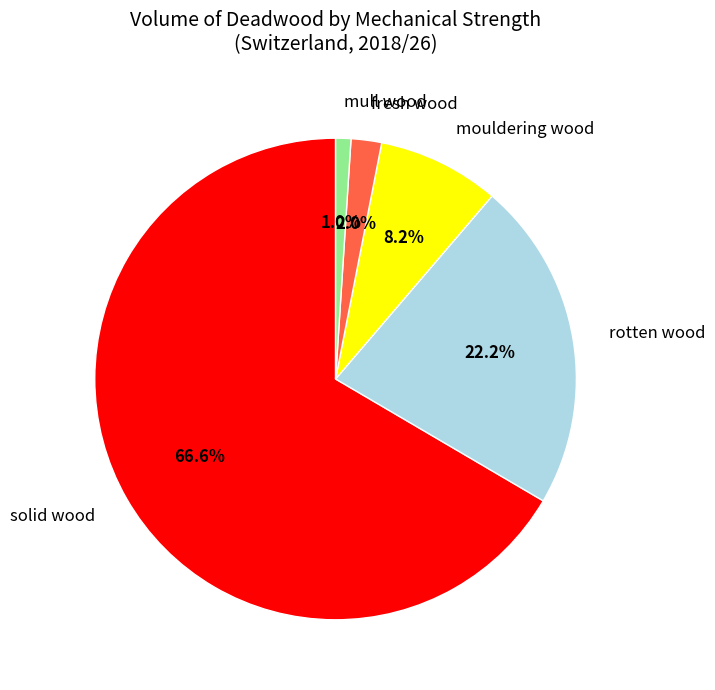

How many slices are in this pie chart?

5